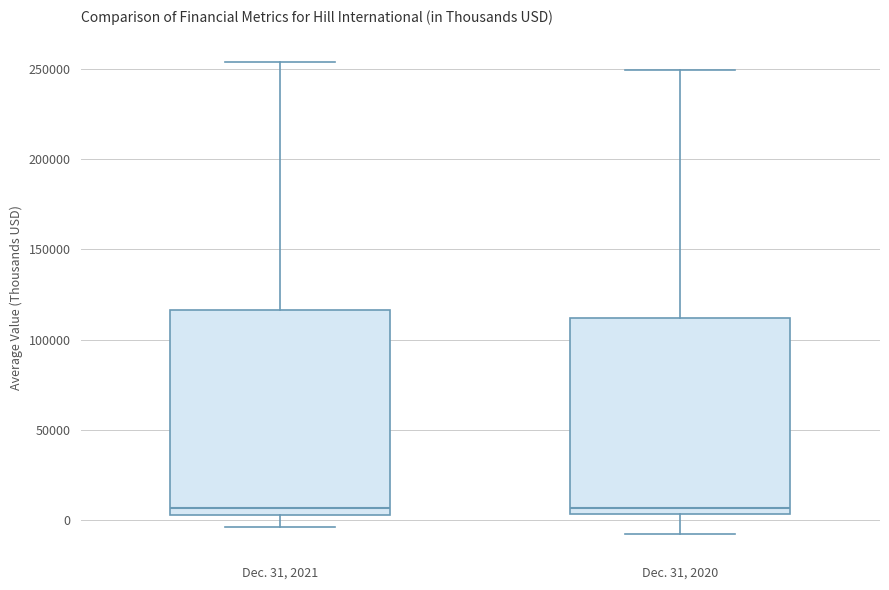

Reading left to right, read every box against the y-axis: the position of its median line, the range the box covers, and the ends of its whiskers. The values are not printed on the chart, so give them approximately, as read against the axis.

Dec. 31, 2021: median 5000 (just above the box's lower edge), box 5000 to 115000, whiskers -5000 to 255000
Dec. 31, 2020: median 5000 (just above the box's lower edge), box 5000 to 110000, whiskers -10000 to 250000